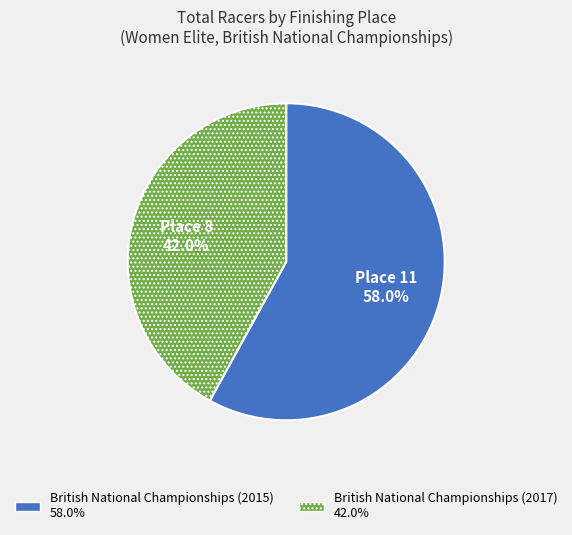

To the nearest percent, what is the average slice percentage?

50%